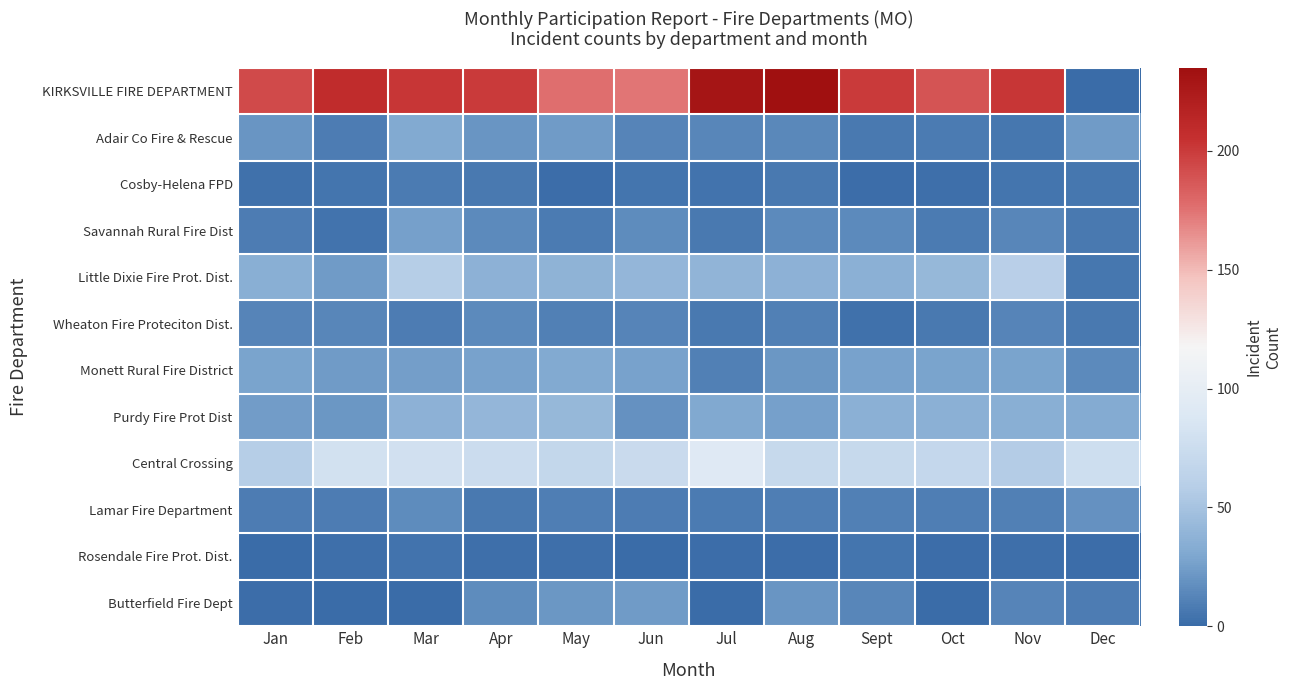

Which series has the largest range (max minus min)?

KIRKSVILLE FIRE DEPARTMENT